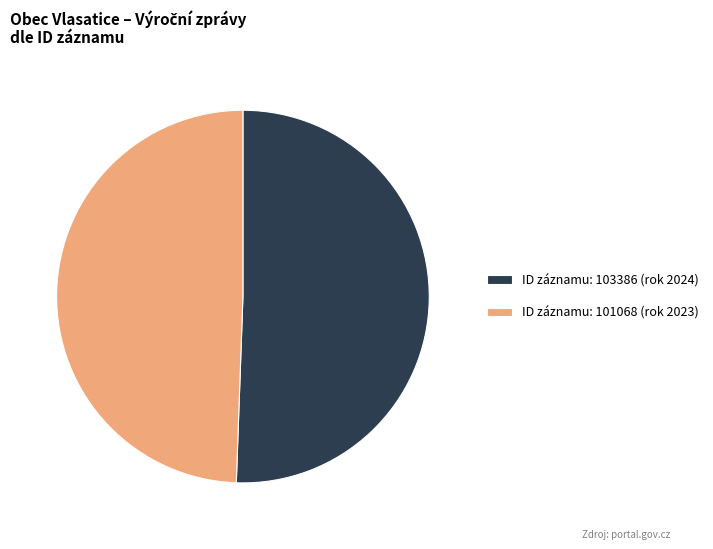

How many slices are in this pie chart?

2